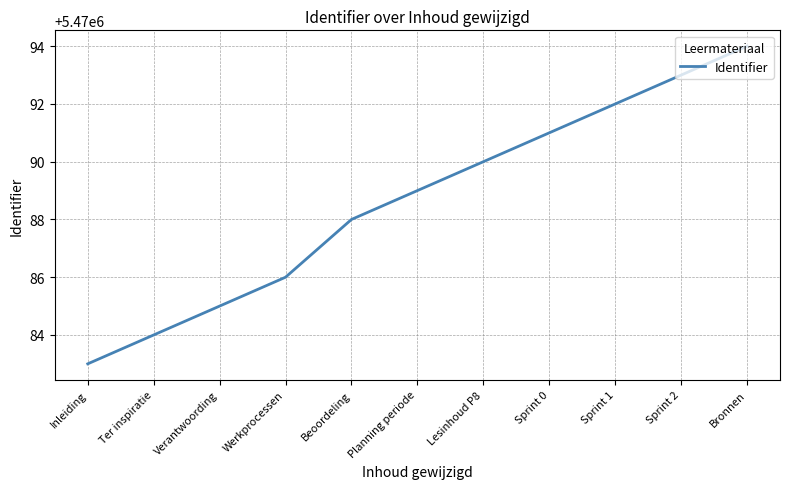

What position from the right is Beoordeling?

7